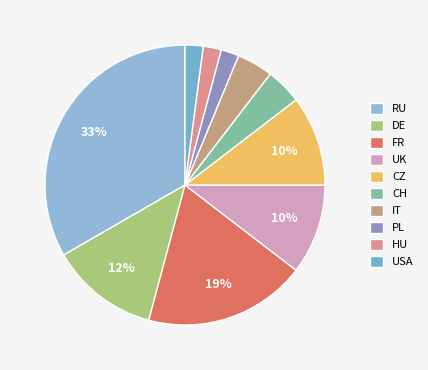

Does USA represent more than half of the total?

No